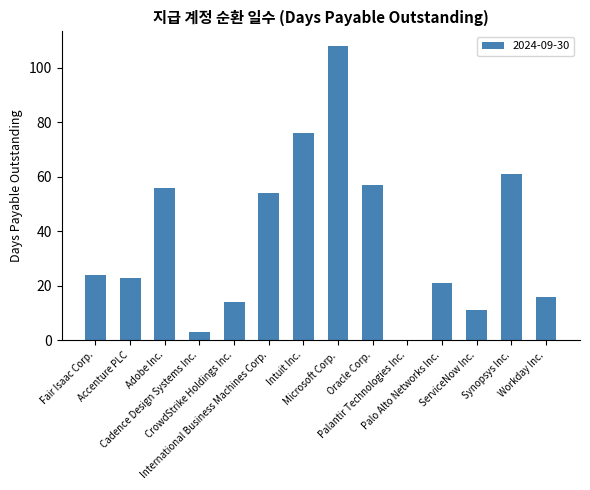

What is the maximum value shown in the chart?

108